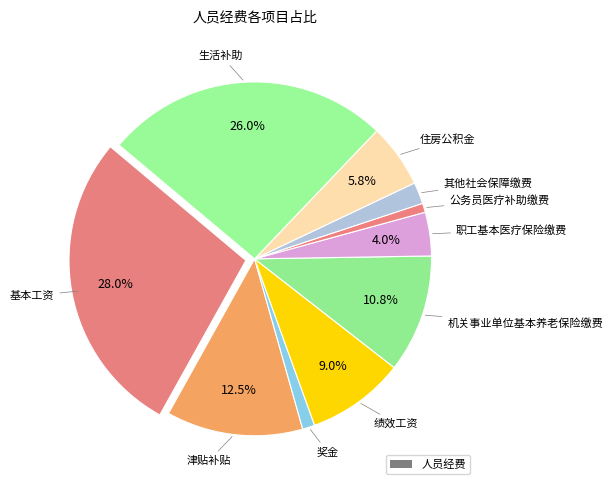

How many segments does this pie chart have?

10